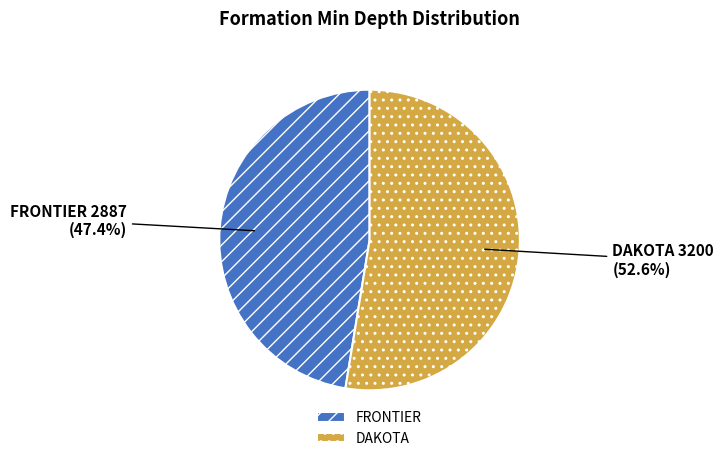

What percentage is the DAKOTA slice, to the nearest percent?

53%